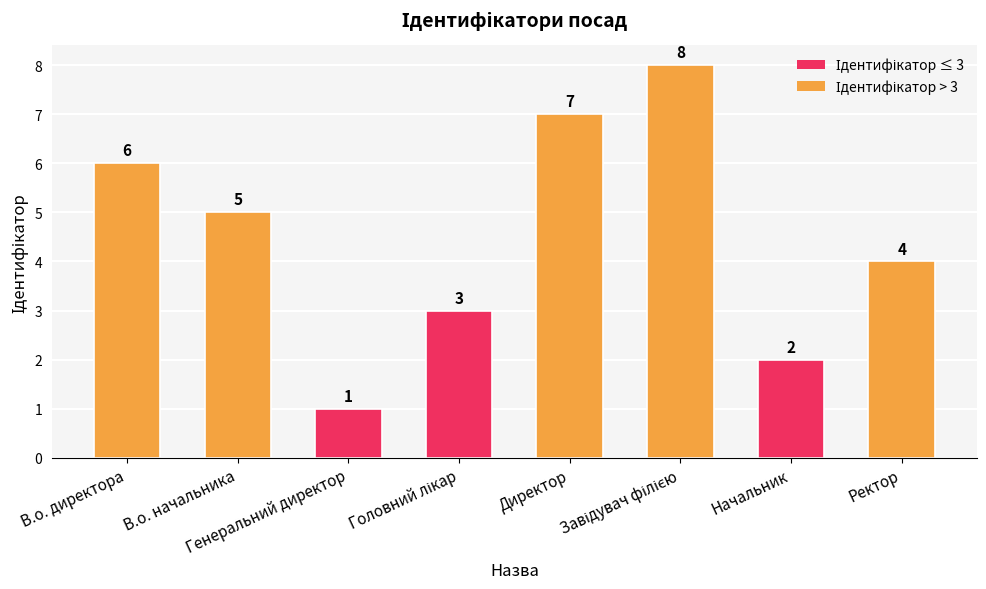

How many values are between 3 and 7?

5